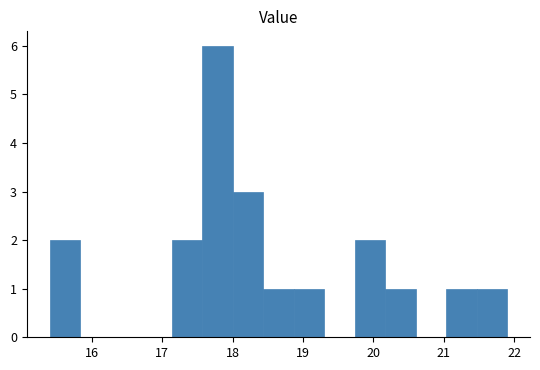

Which range on the x-axis has the tallest bar?

17.6 to 18.0